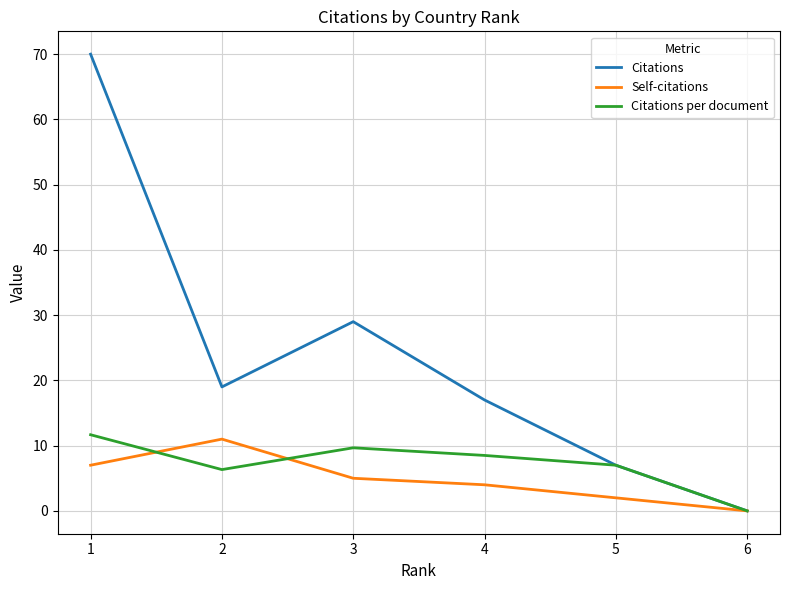

The Citations series shows 44.2 at 3. True or false?

False